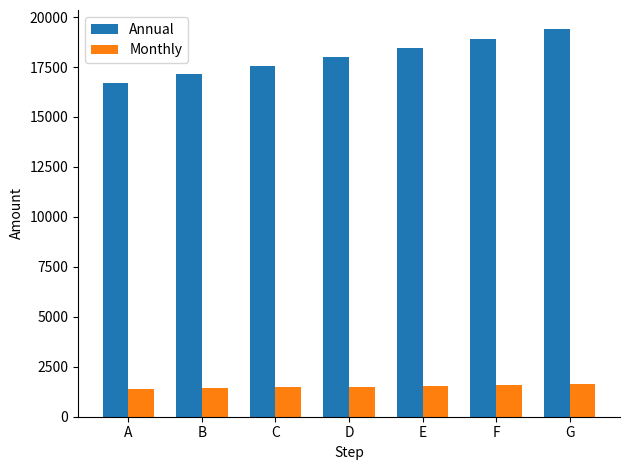

Count the number of data series in this chart.

2